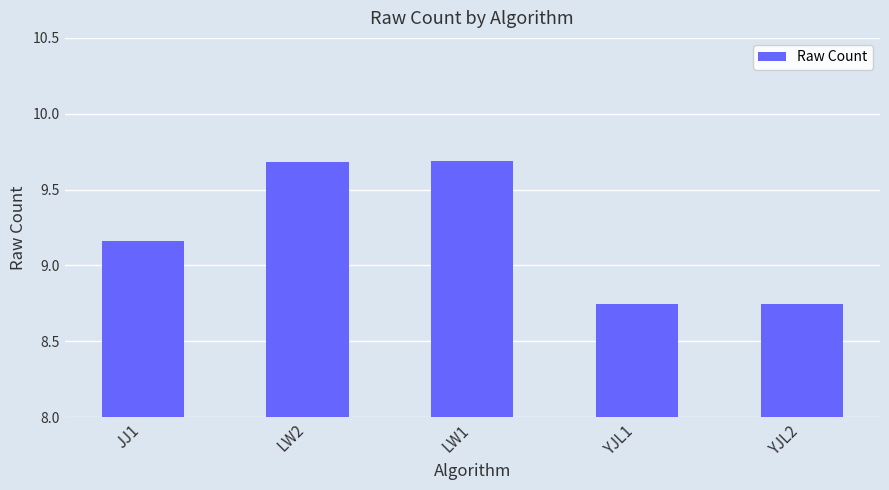

What is the greatest value displayed?

9.7